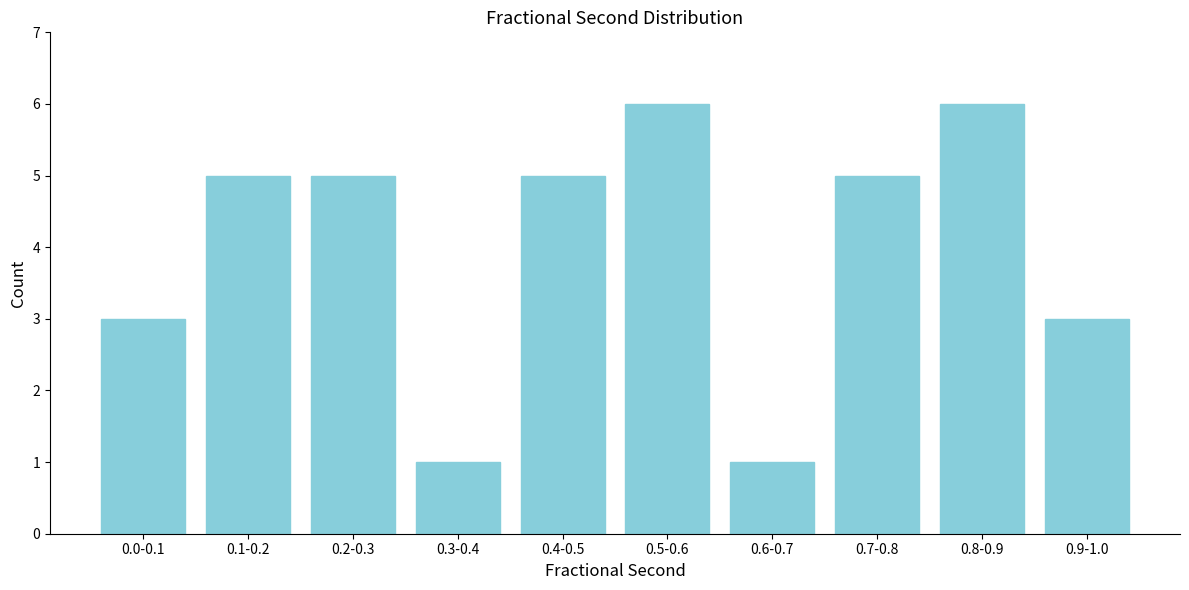

Reading left to right, extract all data points from this chart.

3	5	5	1	5	6	1	5	6	3